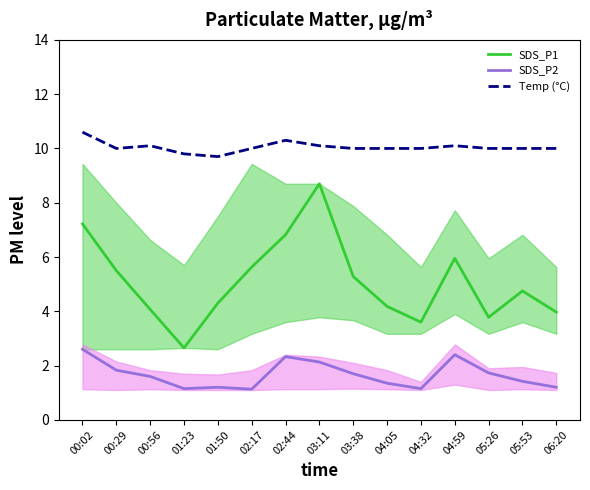

What is the spread (max minus min) of values at 00:29?

8.2